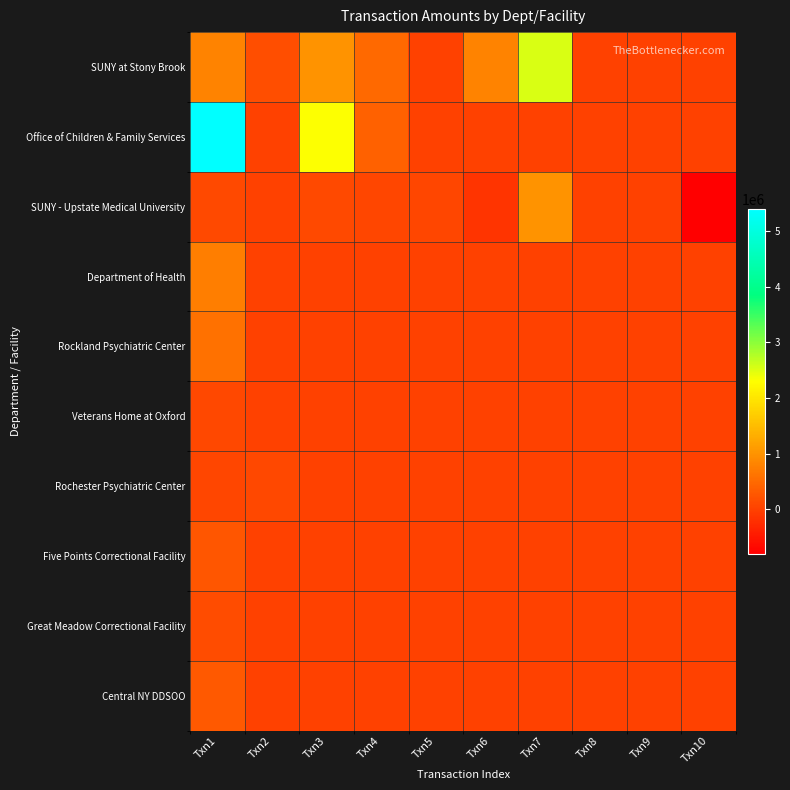

Reading left to right, extract all data points from this chart.

SUNY at Stony Brook: Txn1=808704.0	Txn2=150000.0	Txn3=1002890.1	Txn4=500000.0	Txn5=0.0	Txn6=800498.9	Txn7=2534608.9	Txn8=0.0	Txn9=0.0	Txn10=0.0
Office of Children & Family Services: Txn1=5402800.0	Txn2=0.0	Txn3=2305194.0	Txn4=400000.0	Txn5=0.0	Txn6=0.0	Txn7=0.0	Txn8=0.0	Txn9=0.0	Txn10=0.0
SUNY - Upstate Medical University: Txn1=100000.0	Txn2=0.0	Txn3=100000.0	Txn4=60000.0	Txn5=50000.0	Txn6=-157648.5	Txn7=1000000.0	Txn8=0.0	Txn9=0.0	Txn10=-800000.0
Department of Health: Txn1=745920.0	Txn2=0.0	Txn3=0.0	Txn4=0.0	Txn5=0.0	Txn6=0.0	Txn7=0.0	Txn8=0.0	Txn9=0.0	Txn10=0.0
Rockland Psychiatric Center: Txn1=585000.0	Txn2=0.0	Txn3=0.0	Txn4=0.0	Txn5=0.0	Txn6=0.0	Txn7=0.0	Txn8=0.0	Txn9=0.0	Txn10=0.0
Veterans Home at Oxford: Txn1=91000.0	Txn2=0.0	Txn3=0.0	Txn4=0.0	Txn5=0.0	Txn6=0.0	Txn7=0.0	Txn8=0.0	Txn9=0.0	Txn10=0.0
Rochester Psychiatric Center: Txn1=55200.0	Txn2=78600.0	Txn3=0.0	Txn4=0.0	Txn5=0.0	Txn6=0.0	Txn7=0.0	Txn8=0.0	Txn9=0.0	Txn10=0.0
Five Points Correctional Facility: Txn1=250000.0	Txn2=0.0	Txn3=0.0	Txn4=0.0	Txn5=0.0	Txn6=0.0	Txn7=0.0	Txn8=0.0	Txn9=0.0	Txn10=0.0
Great Meadow Correctional Facility: Txn1=139360.0	Txn2=0.0	Txn3=0.0	Txn4=0.0	Txn5=0.0	Txn6=0.0	Txn7=0.0	Txn8=0.0	Txn9=0.0	Txn10=0.0
Central NY DDSOO: Txn1=305651.0	Txn2=0.0	Txn3=0.0	Txn4=0.0	Txn5=0.0	Txn6=0.0	Txn7=0.0	Txn8=0.0	Txn9=0.0	Txn10=0.0